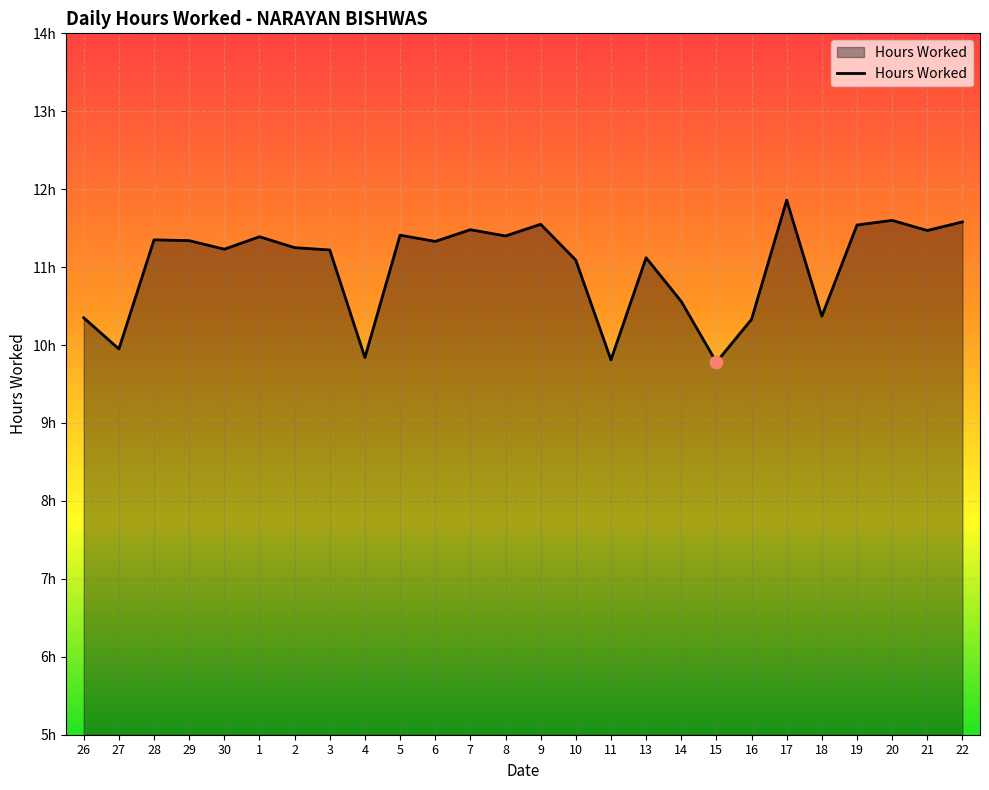

Is this an area chart (filled region under the line)?

Yes